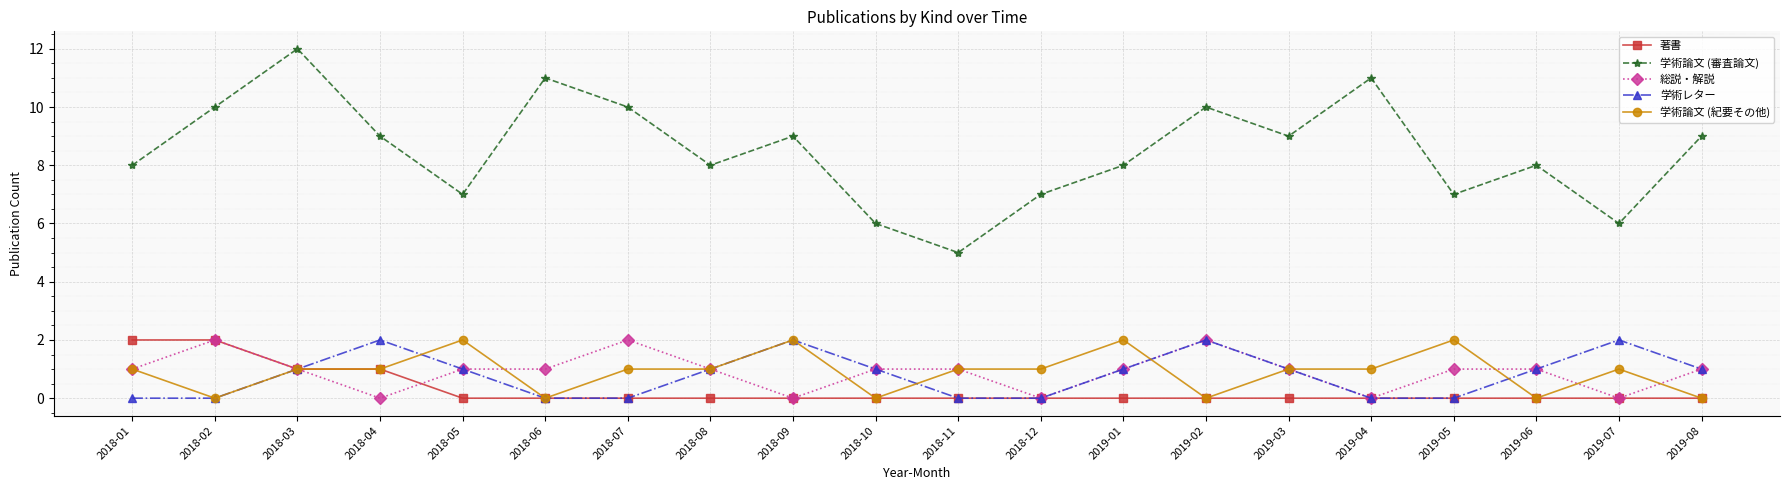

Which series changed the most between 2018-02 and 2019-03?

著書